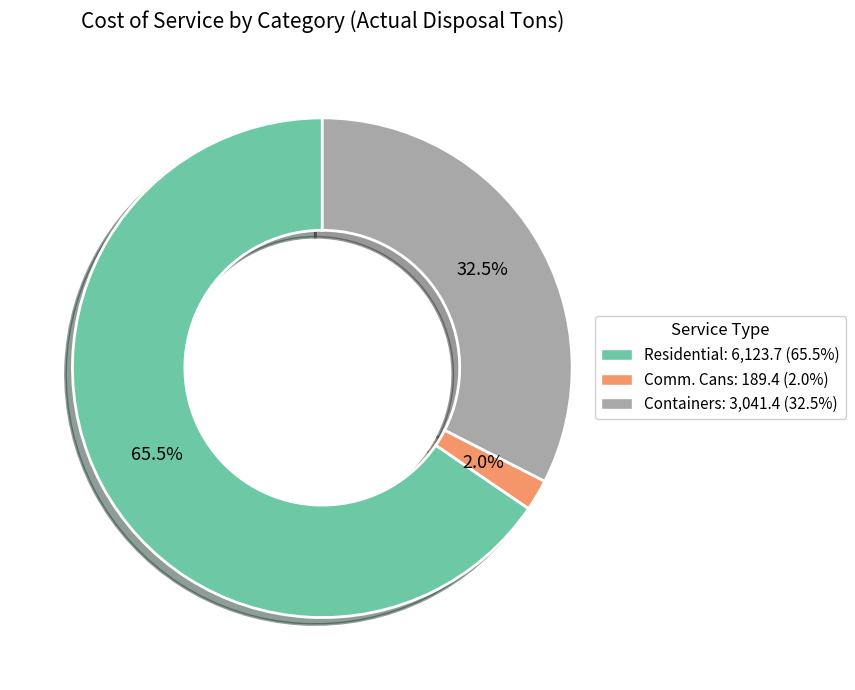

Is it true that Containers is 43% of the pie?

False